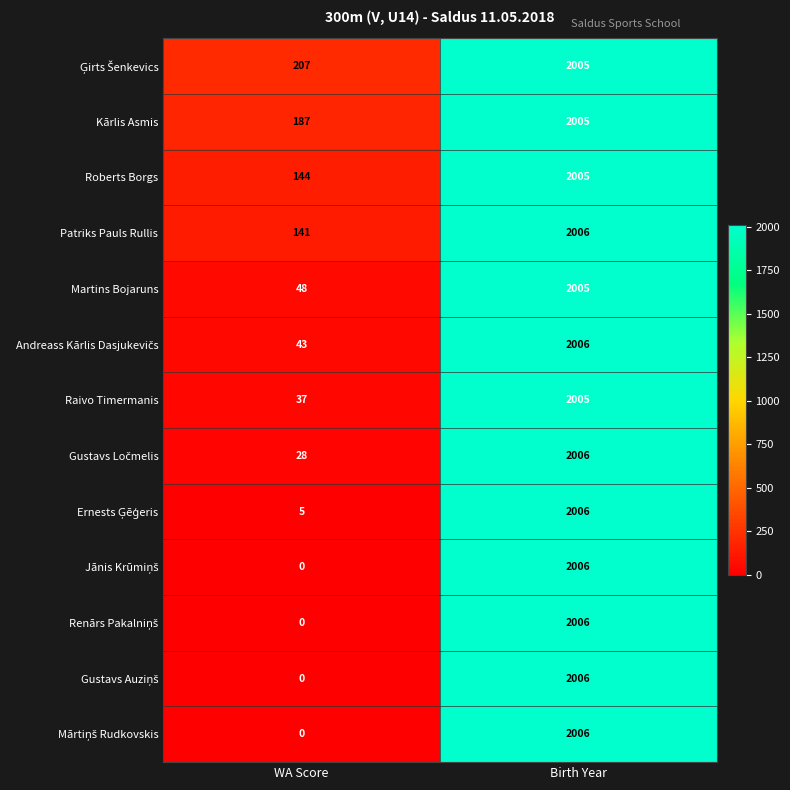

What is the maximum value shown in the chart?

2006